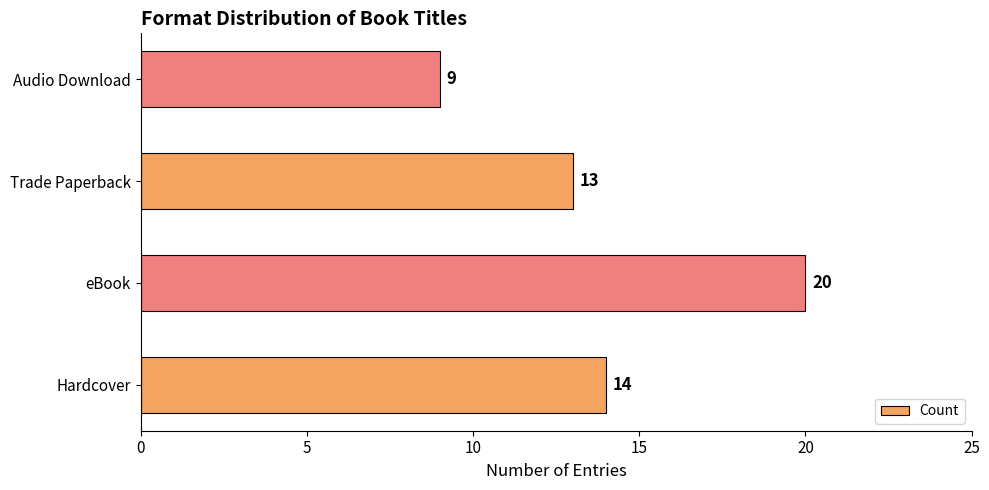

Which label corresponds to the largest value in the chart?

eBook